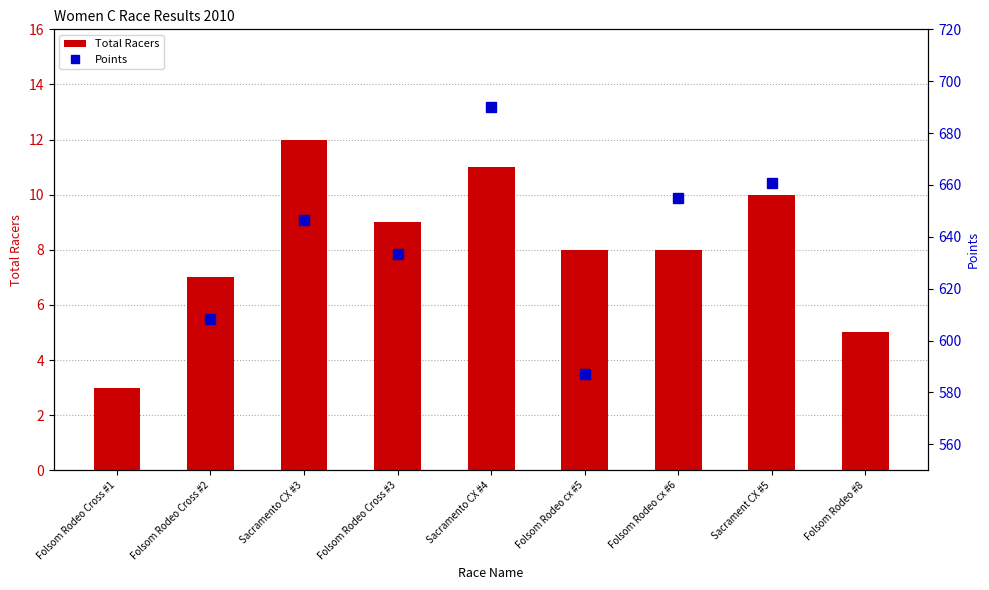

Between Folsom Rodeo Cross #2 and Folsom Rodeo Cross #3, which is larger?

Folsom Rodeo Cross #3